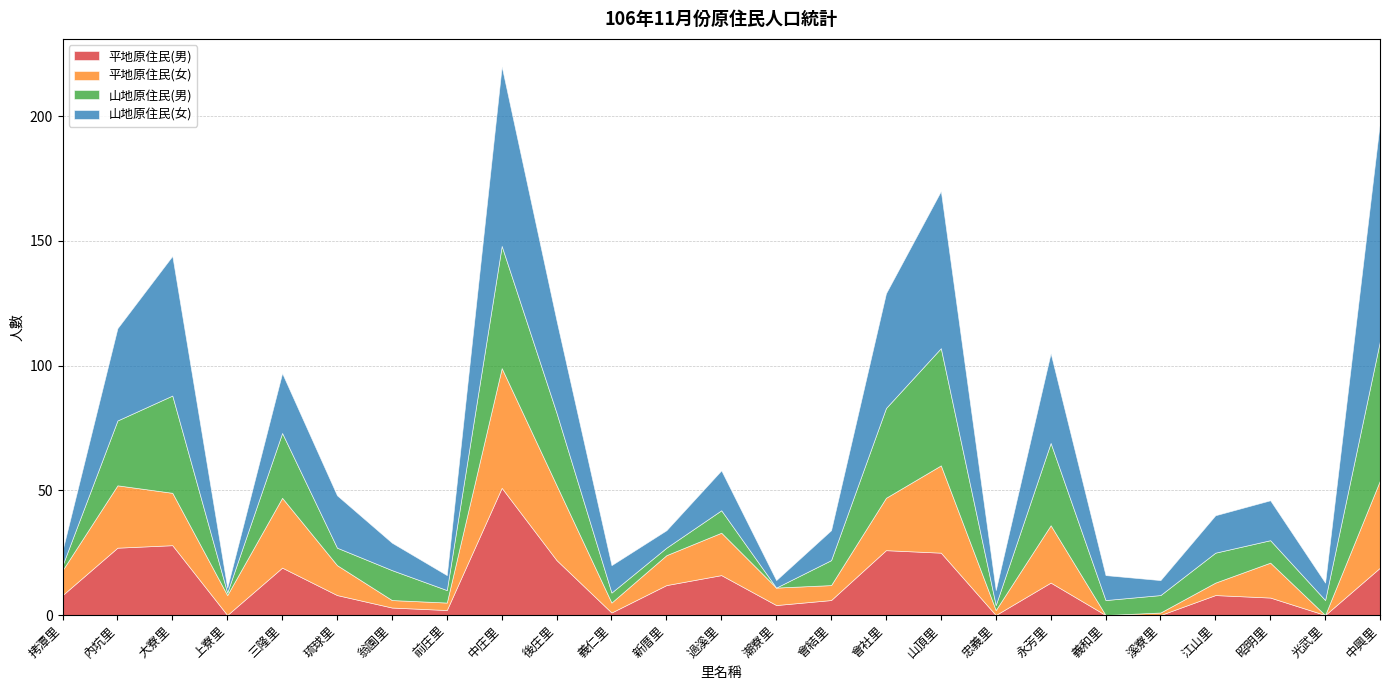

How many interior local peaks does the 平地原住民(女) series have?

7